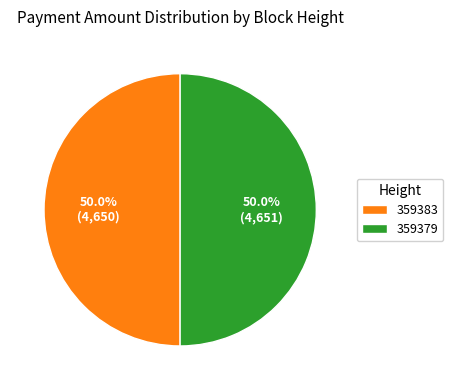

How many slices are in this pie chart?

2